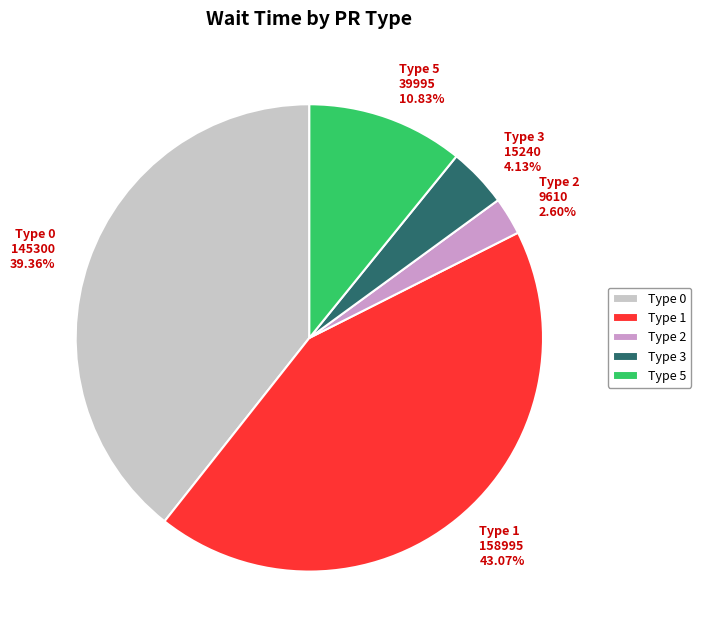

Does any single category account for the majority?

No